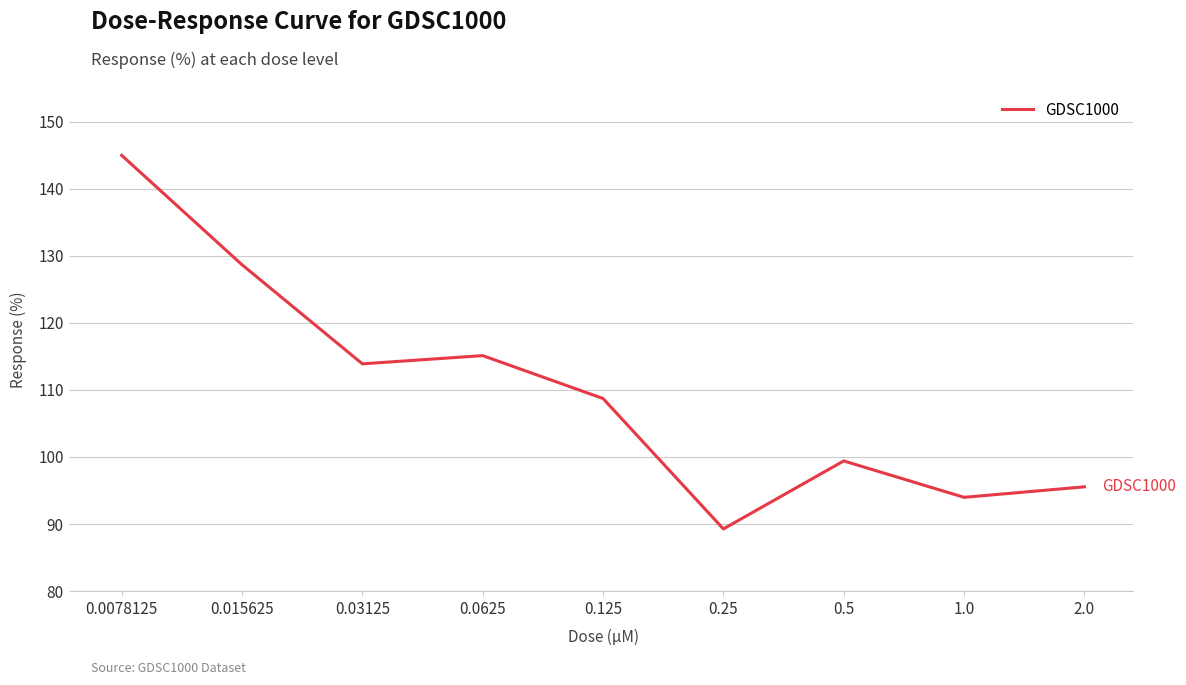

Where does the data first go above 108?

0.0078125